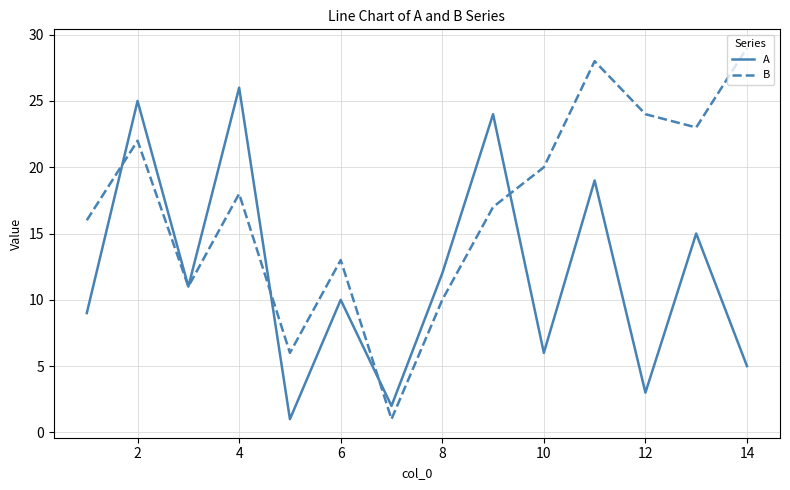

Which series has the largest range (max minus min)?

B